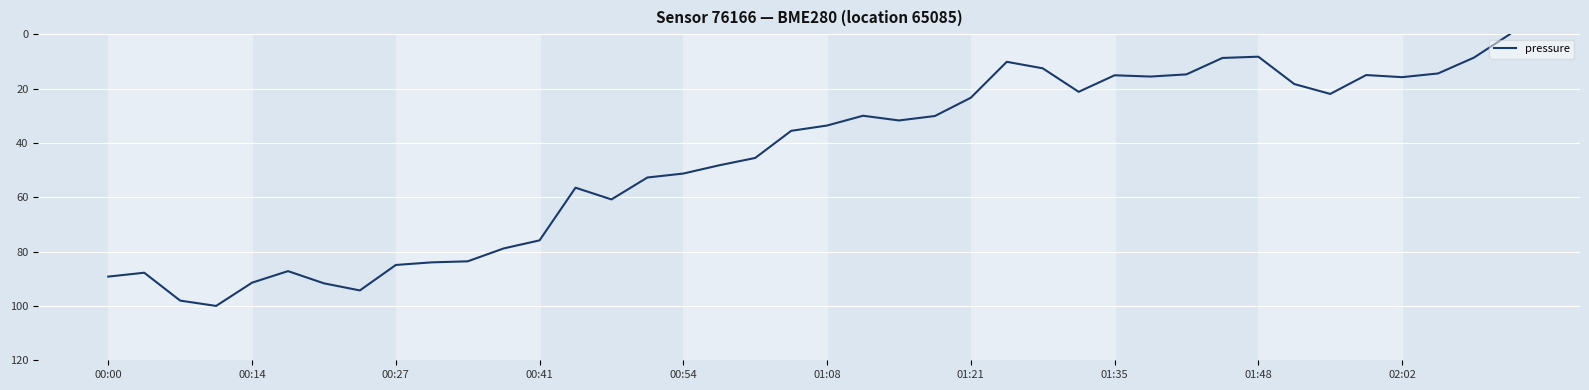

What is the maximum value shown in the chart?

100.0